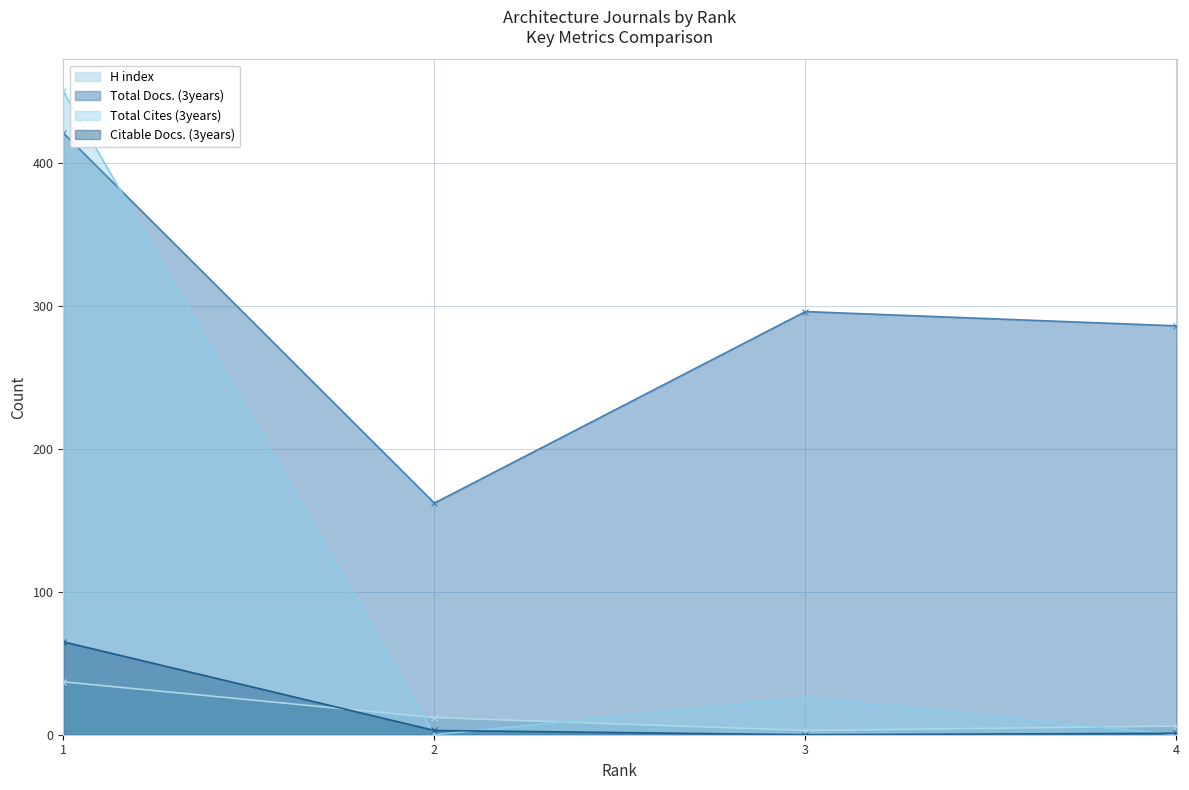

How many times do Citable Docs. (3years) and Total Cites (3years) cross each other?

3